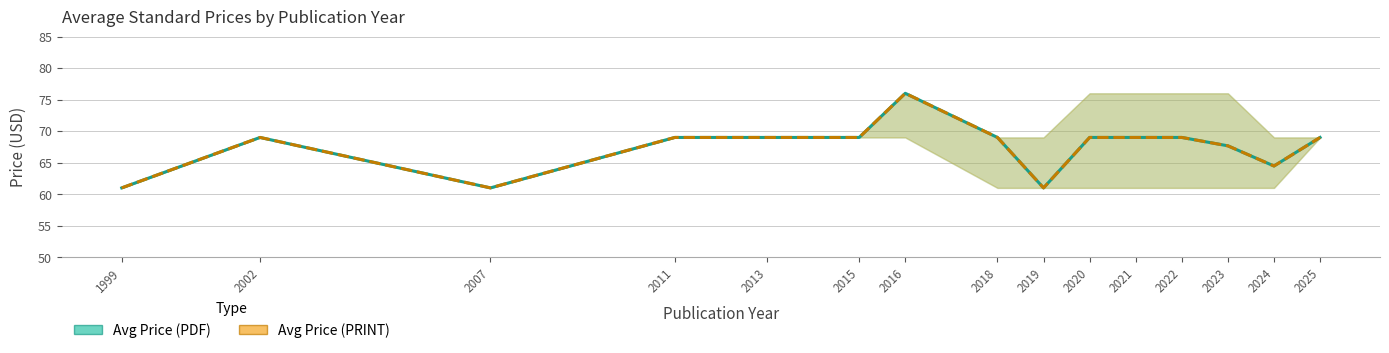

Rank the series at 2015 from highest to lowest value.

Avg Price (PDF), Avg Price (PRINT)